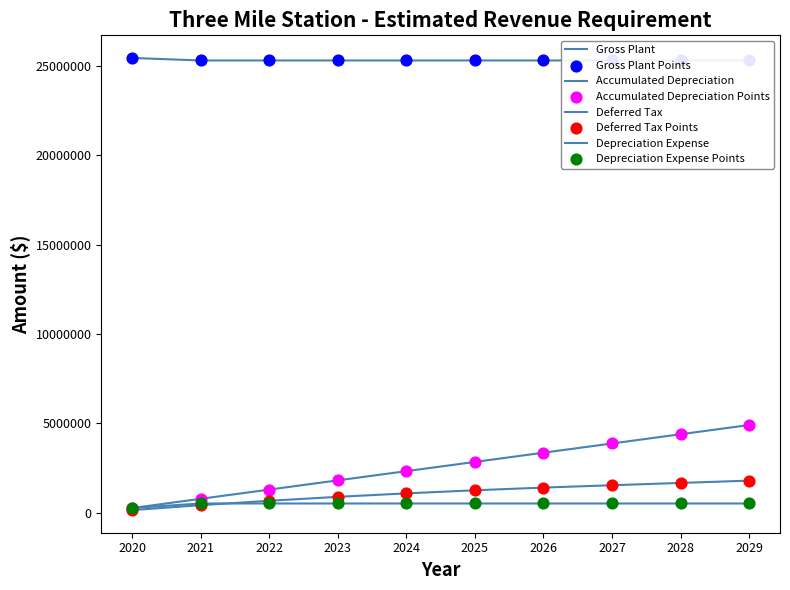

Is the value of Gross Plant at 2023 greater than the value of Accumulated Depreciation at 2026?

Yes